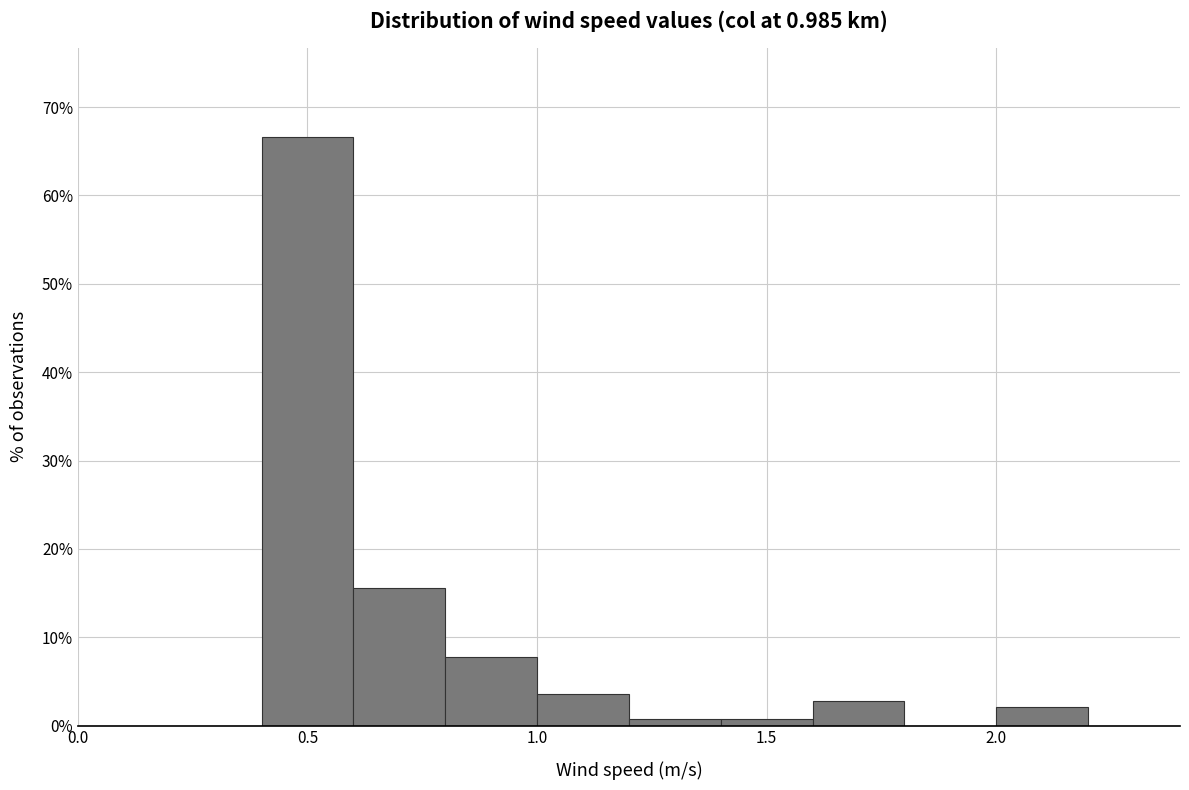

Reading left to right, list every bar in this chart as the range it spans on the x-axis followed by its height. The values are not printed on the chart, so give them approximately, as read against the axis.

0.0 to 0.2: 0
0.2 to 0.4: 0
0.4 to 0.6: 67
0.6 to 0.8: 16
0.8 to 1.0: 8
1.0 to 1.2: 4
1.2 to 1.4: under 1
1.4 to 1.6: under 1
1.6 to 1.8: 3
1.8 to 2.0: 0
2.0 to 2.2: 2
2.2 to 2.4: 0